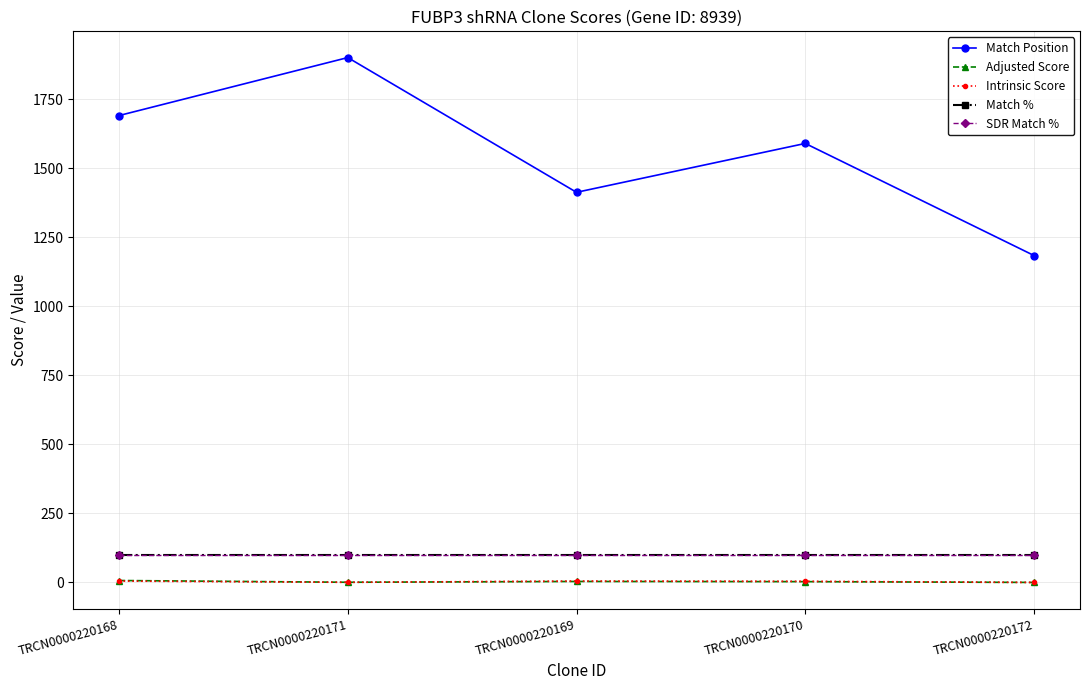

True or false: Match Position has a value of 1590.0 at TRCN0000220170.

True